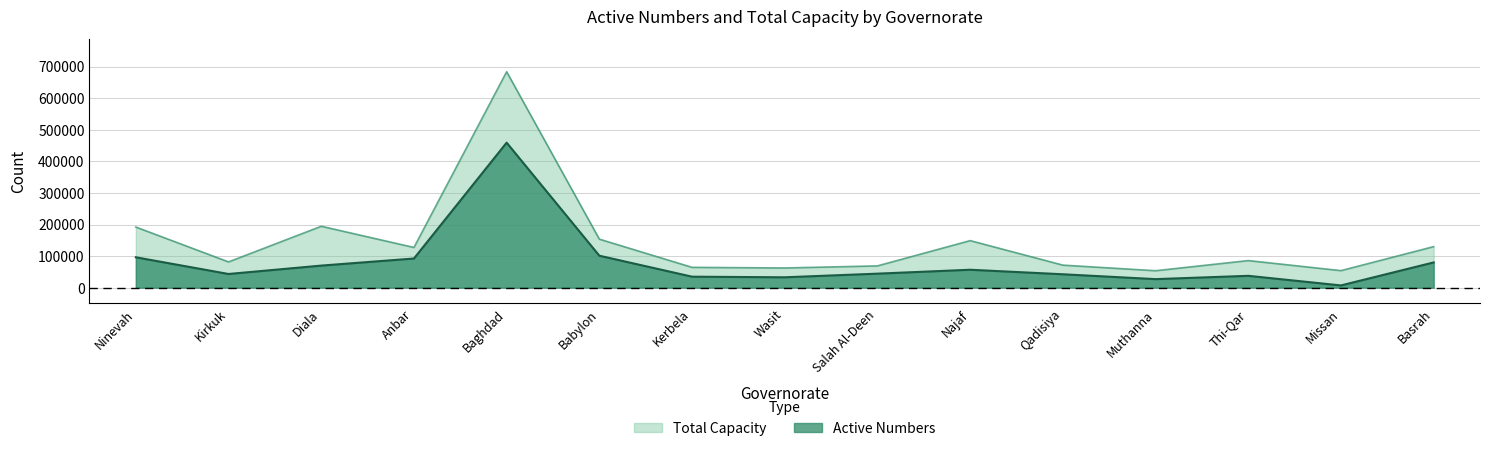

Which series has the largest total across all categories?

Total Capacity